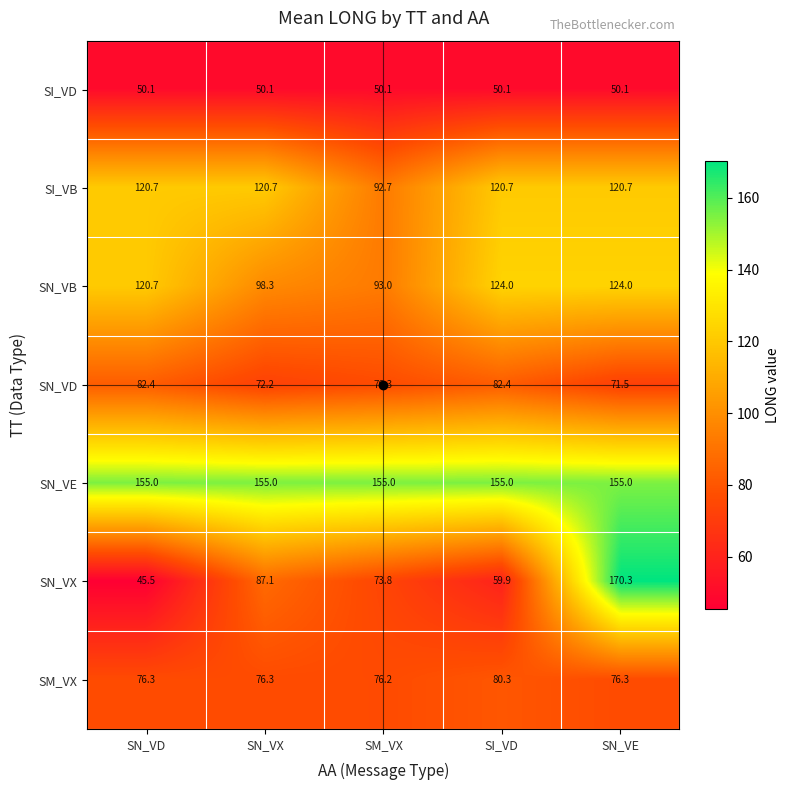

At how many categories does at least one series exceed 46?

5